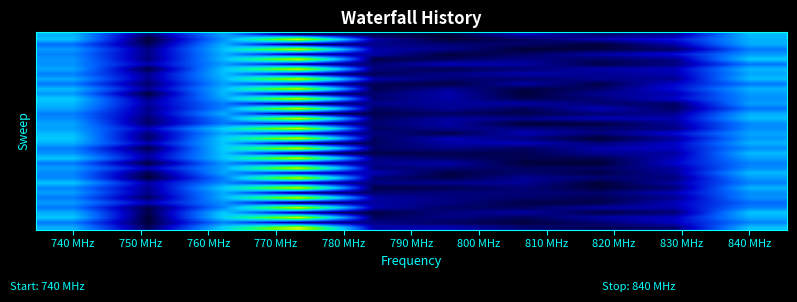

At which category is the sum across all series the highest?

770 MHz